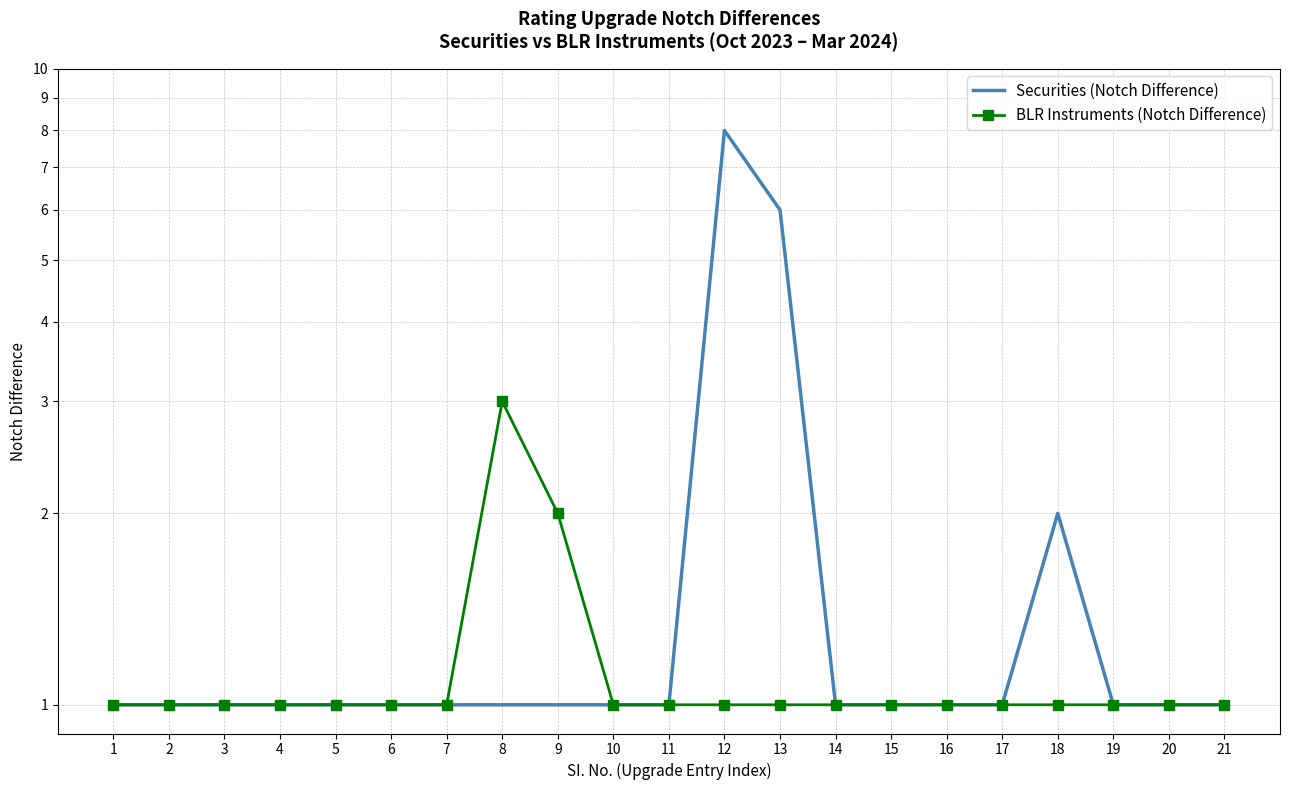

Reading right to left, what are all the values shown in this chart?

Securities (Notch Difference): 1	1	1	2	1	1	1	1	6	8	1	1	1	1	1	1	1	1	1	1	1
BLR Instruments (Notch Difference): 1	1	1	1	1	1	1	1	1	1	1	1	2	3	1	1	1	1	1	1	1